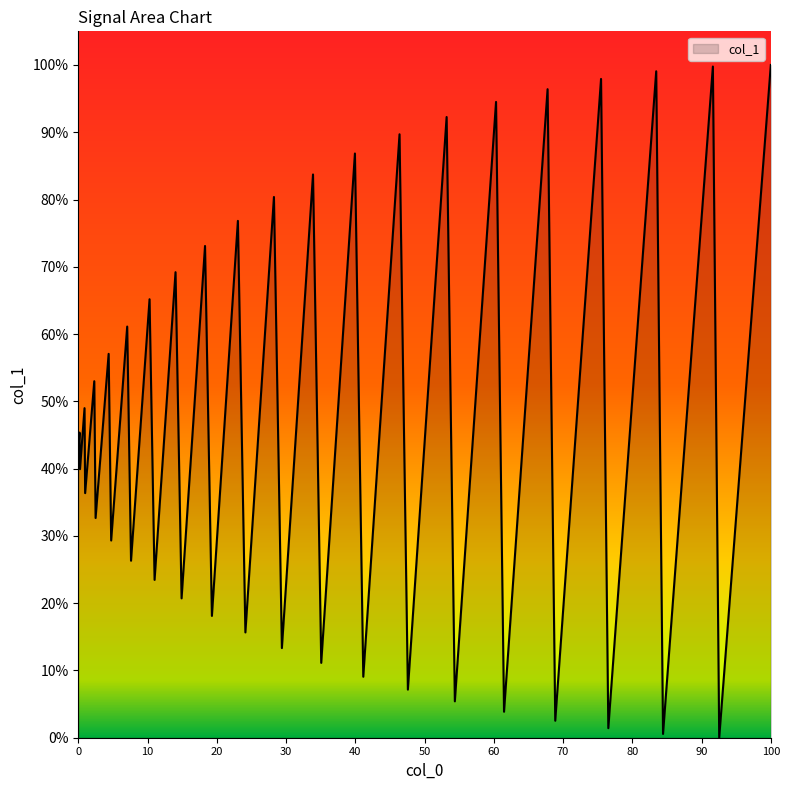

Does the chart display data point markers on the line(s)?

No